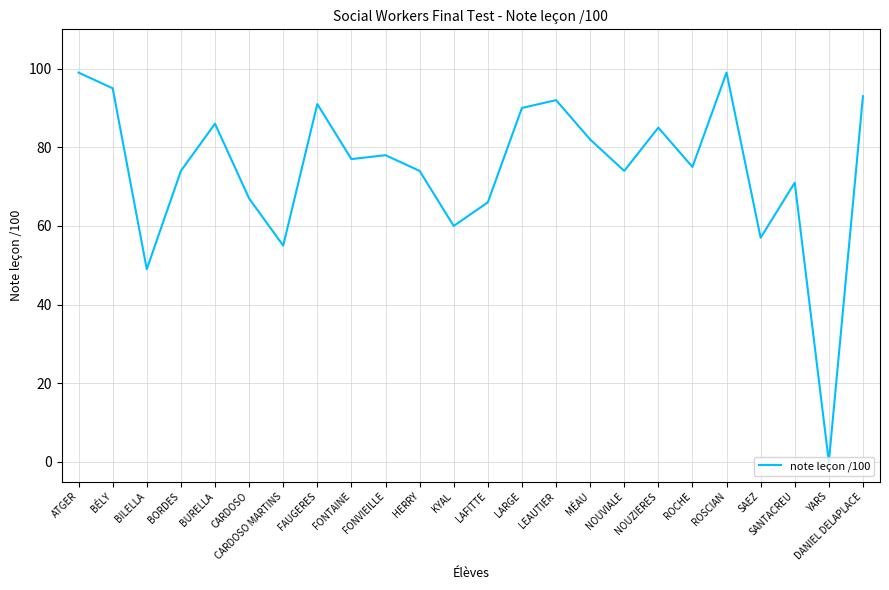

What is the difference between the maximum and minimum values?

99